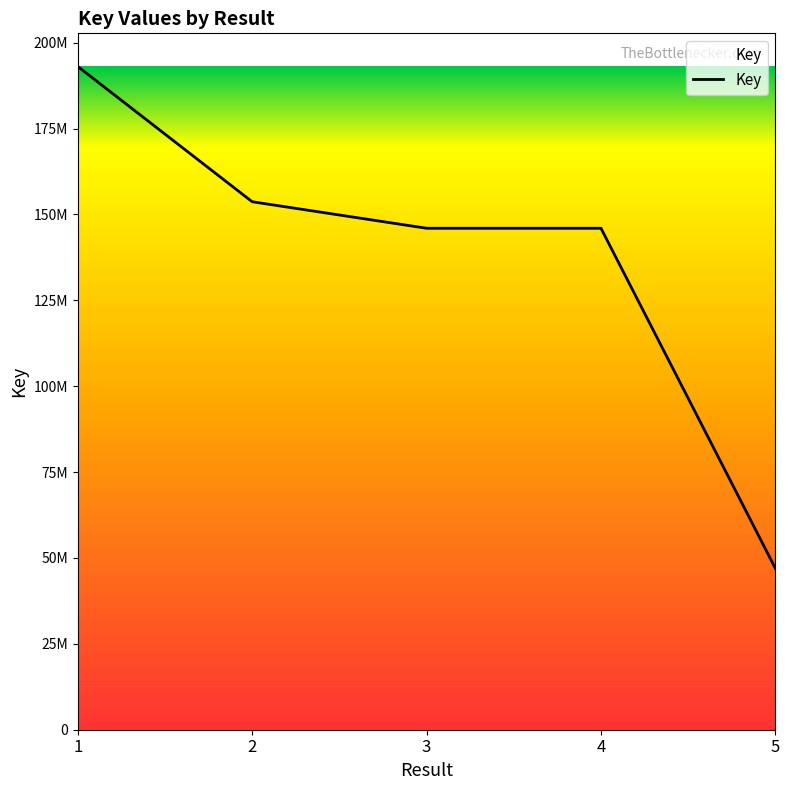

At which label is the value closest to 120012014?

4